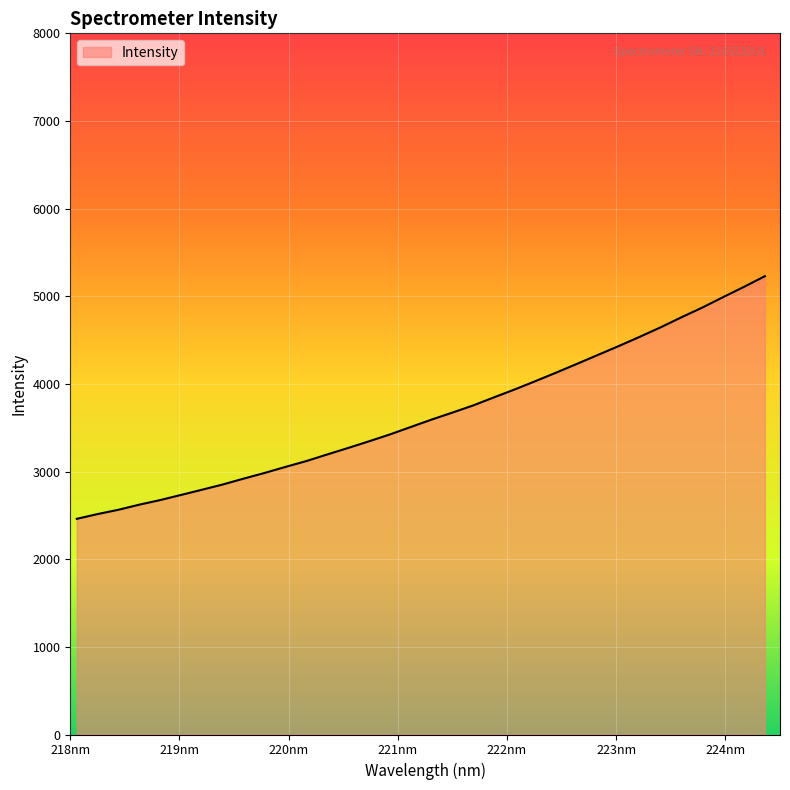

What is the difference between the maximum and minimum values?

2768.4